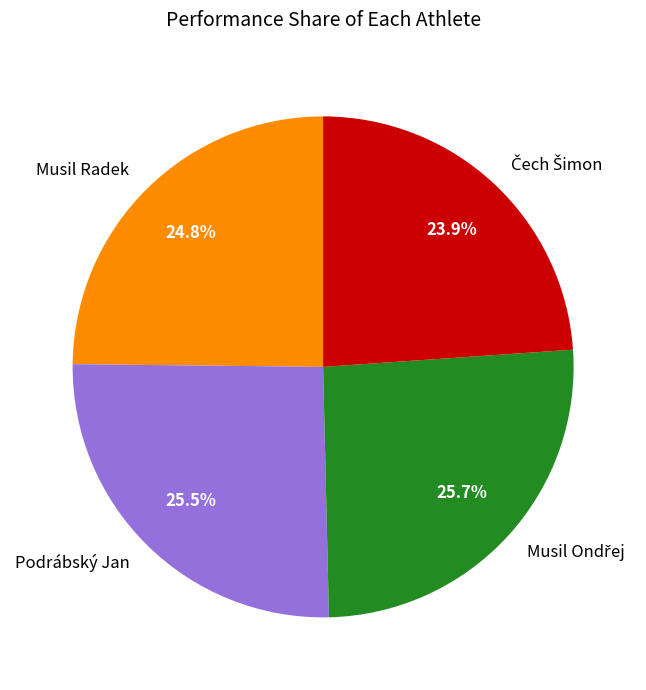

What percentage is NOT represented by Musil Radek?

75.2%